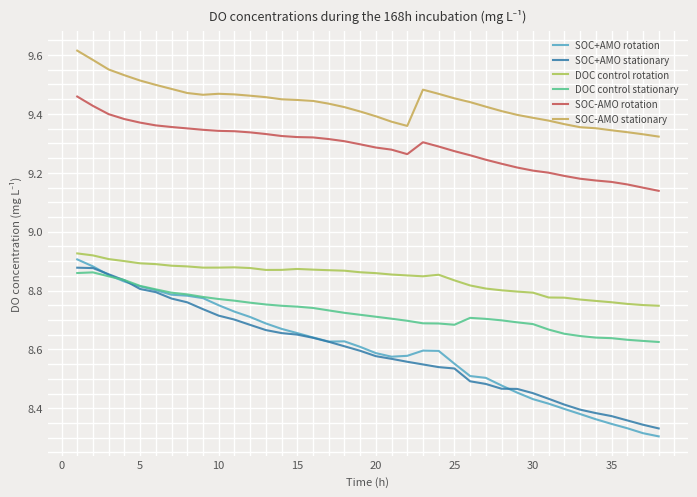

Which series has the largest total across all categories?

SOC-AMO stationary